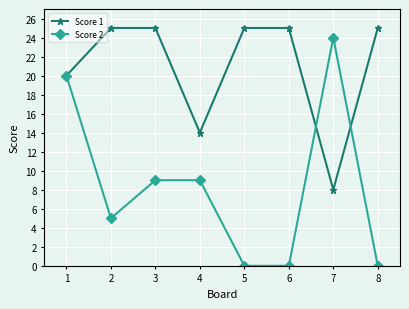

Between 3 and 5, which series saw the biggest shift?

Score 2